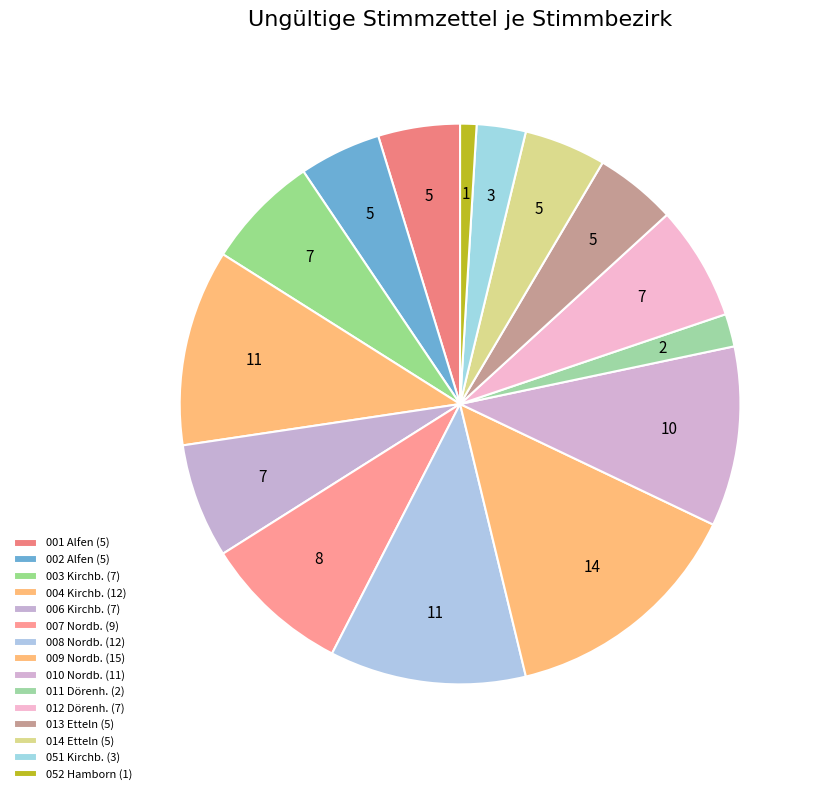

How many slices are in this pie chart?

15